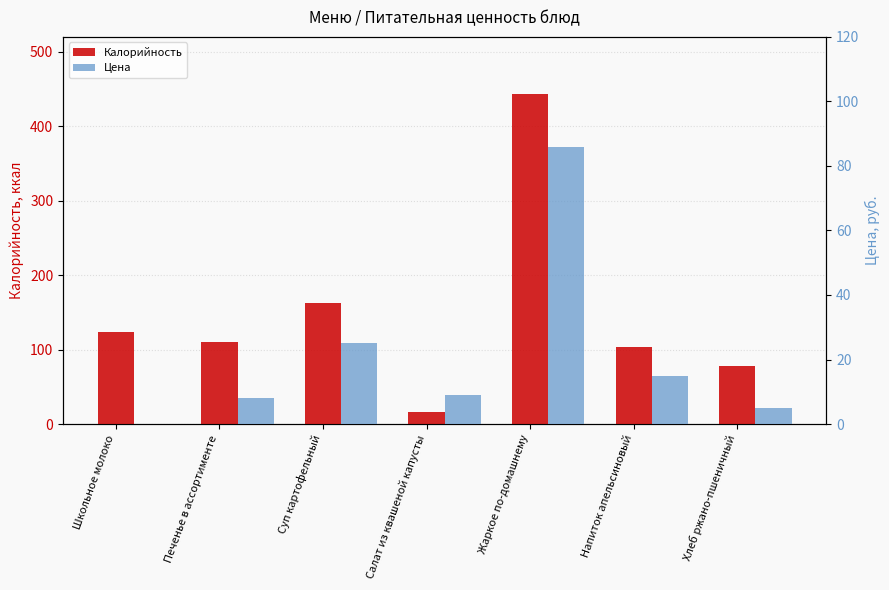

What is the value of the Цена bar at the 5th from the left?

86.0